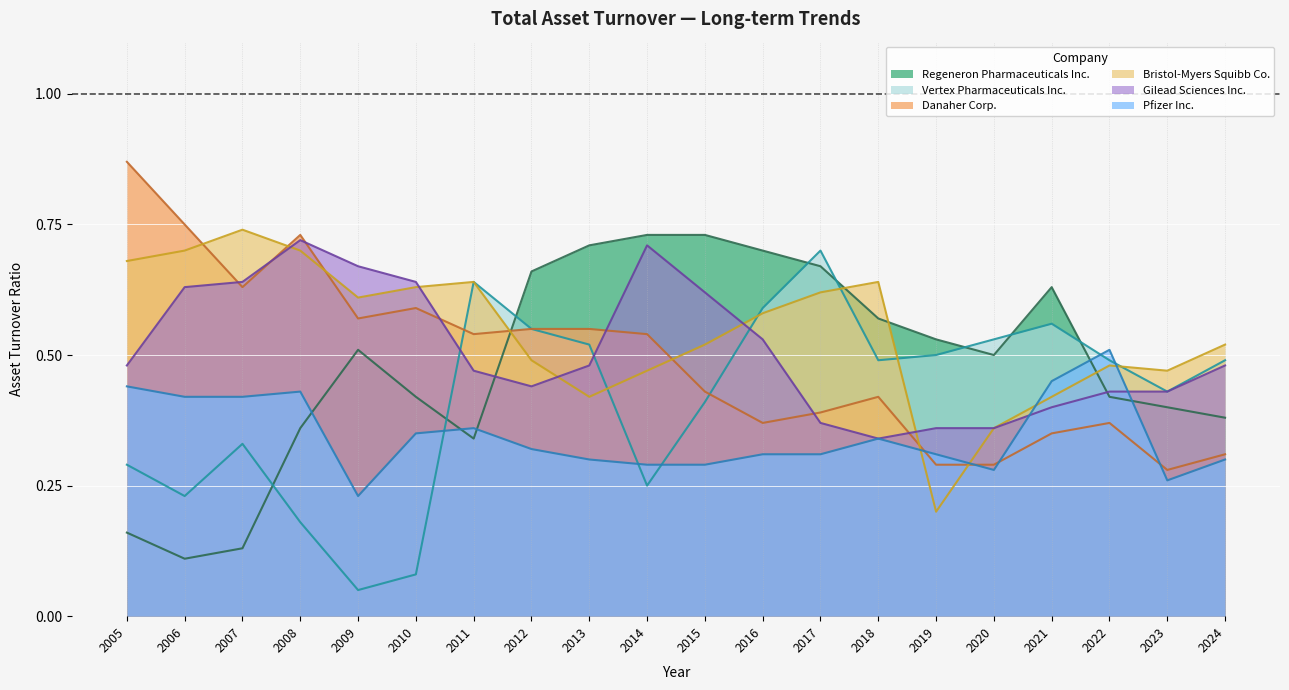

At how many categories does at least one series exceed 0?

20